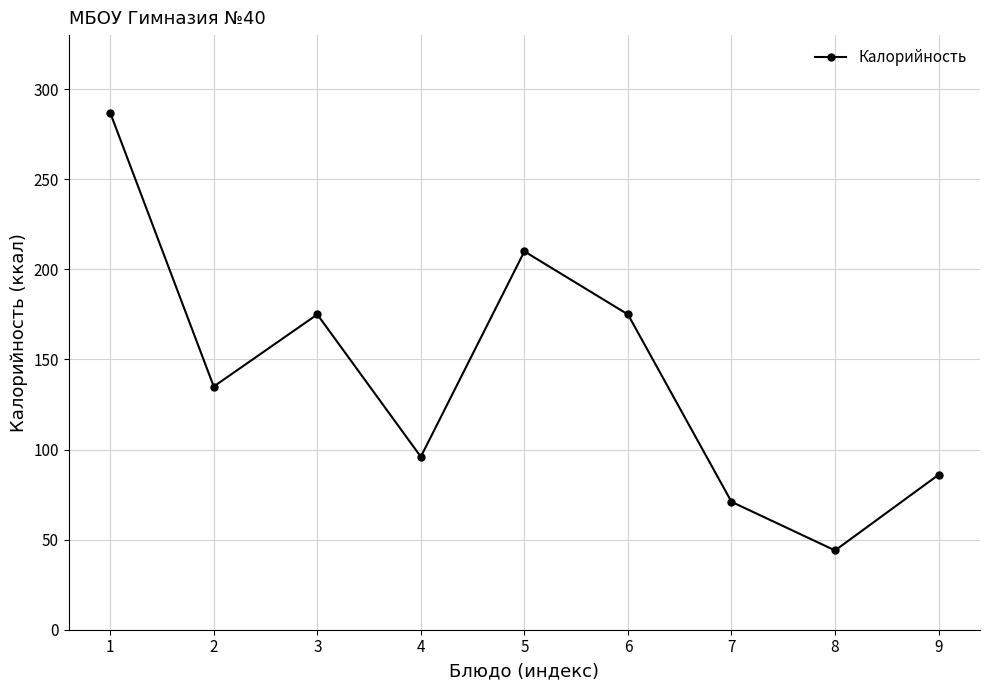

Is it true that the value at 1 is 475?

False